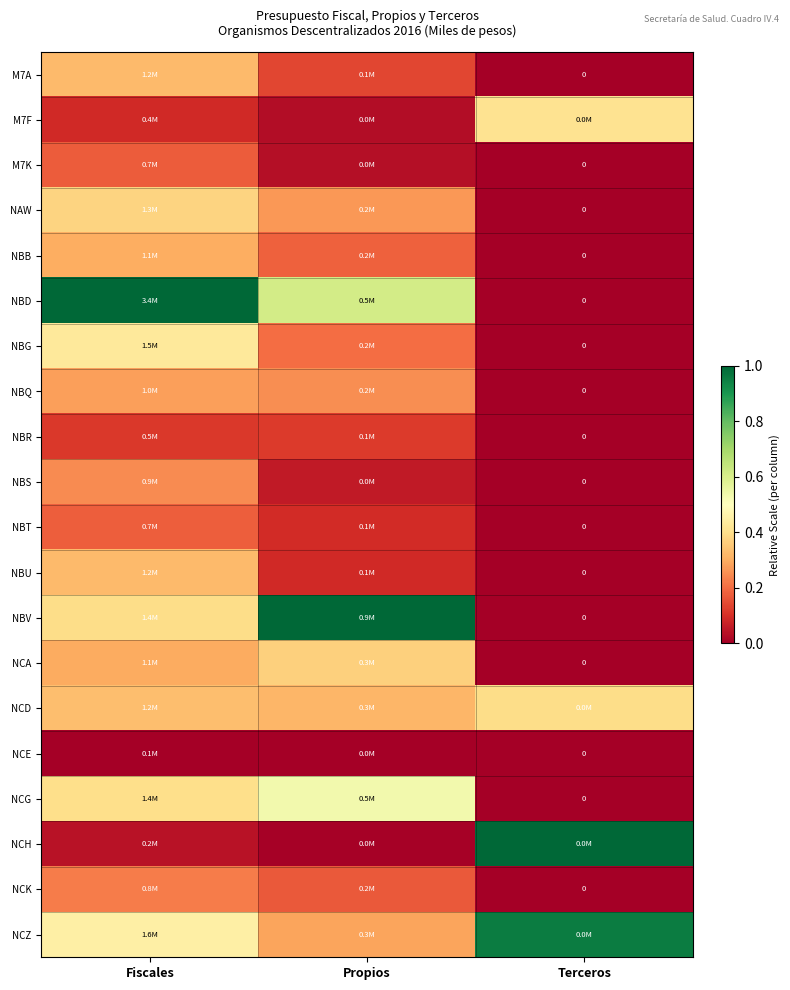

How many data points in NCG are above 0?

2